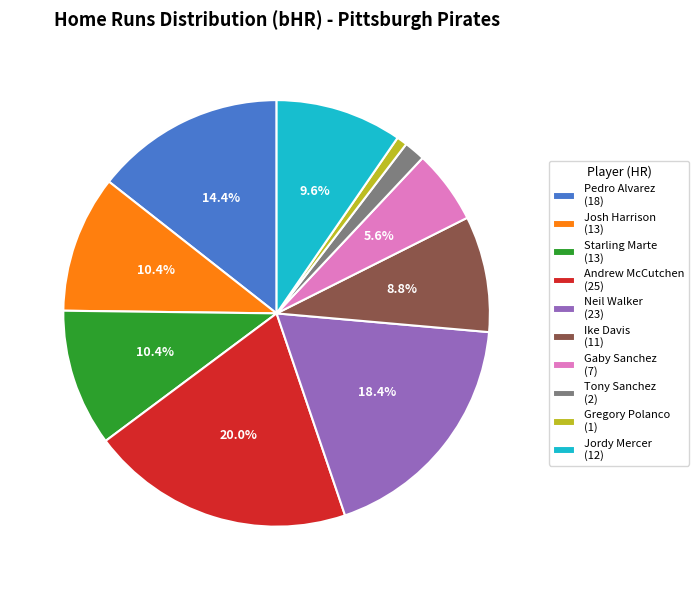

How many slices are in this pie chart?

10